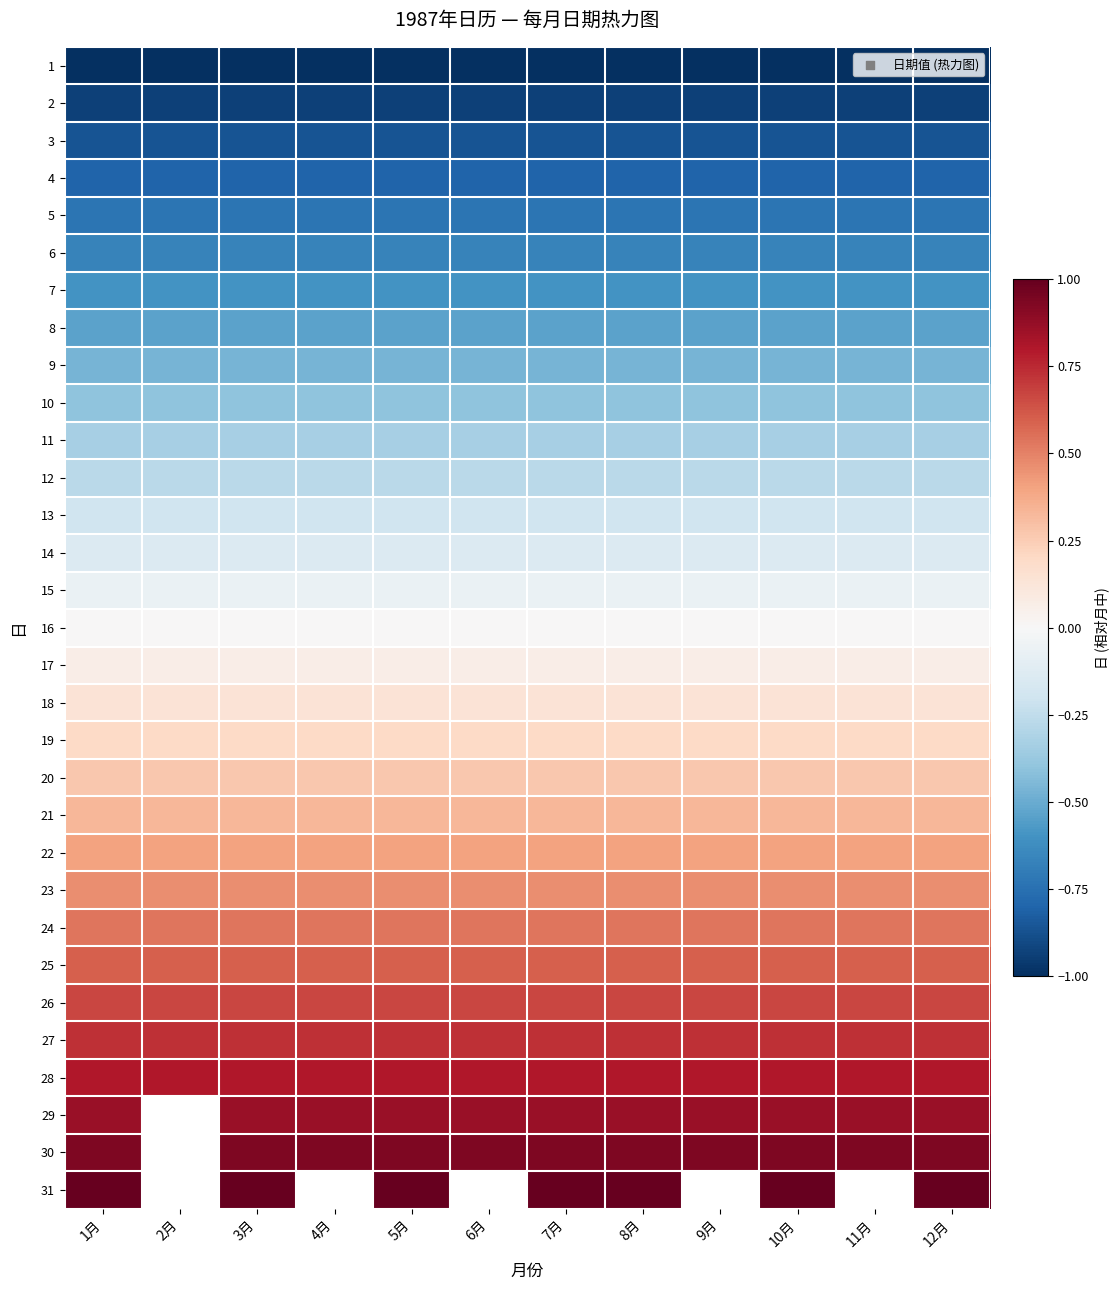

The value of 26 at 2月 is 0.7. True or false?

True